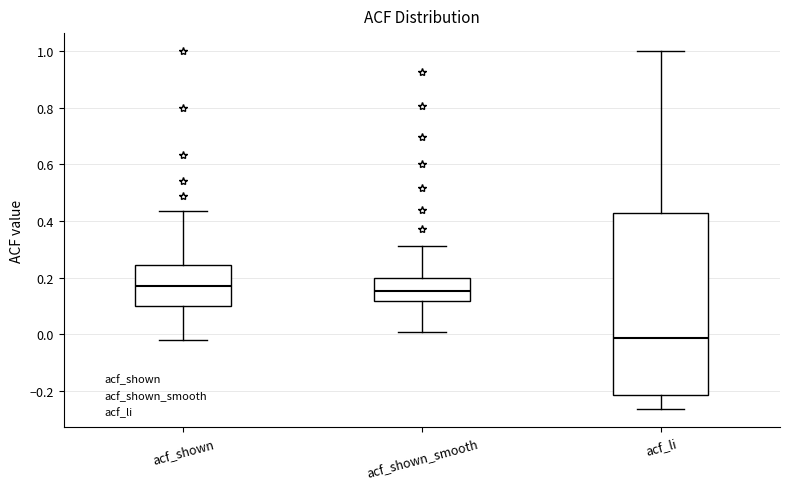

Where does the lower whisker of the box for acf_shown end on the y-axis? The values are not printed on the chart, so give them approximately, as read against the axis.

-0.02